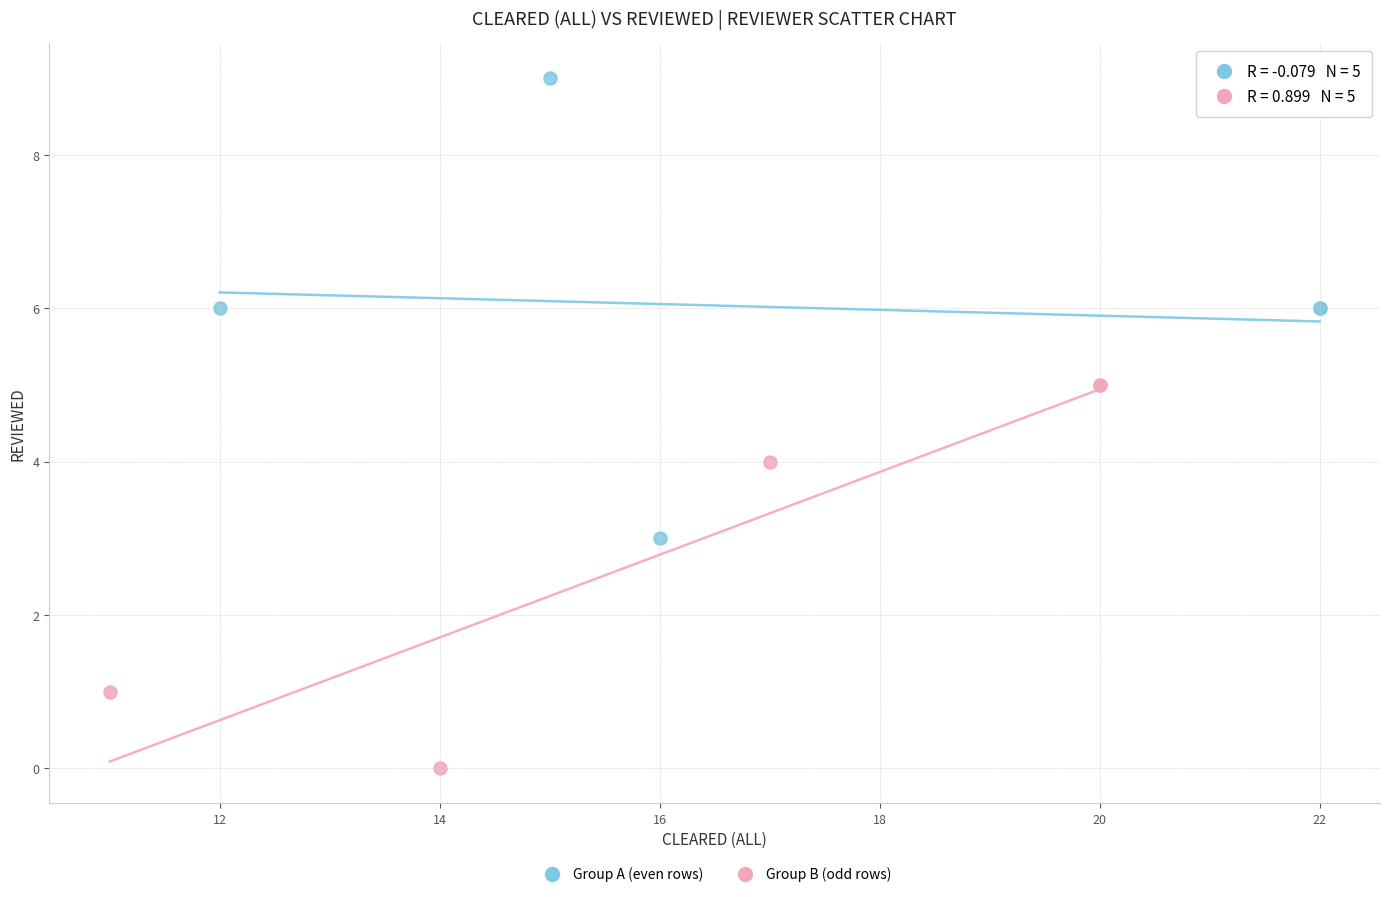

Which series reaches the maximum Y coordinate?

Group A (even rows)